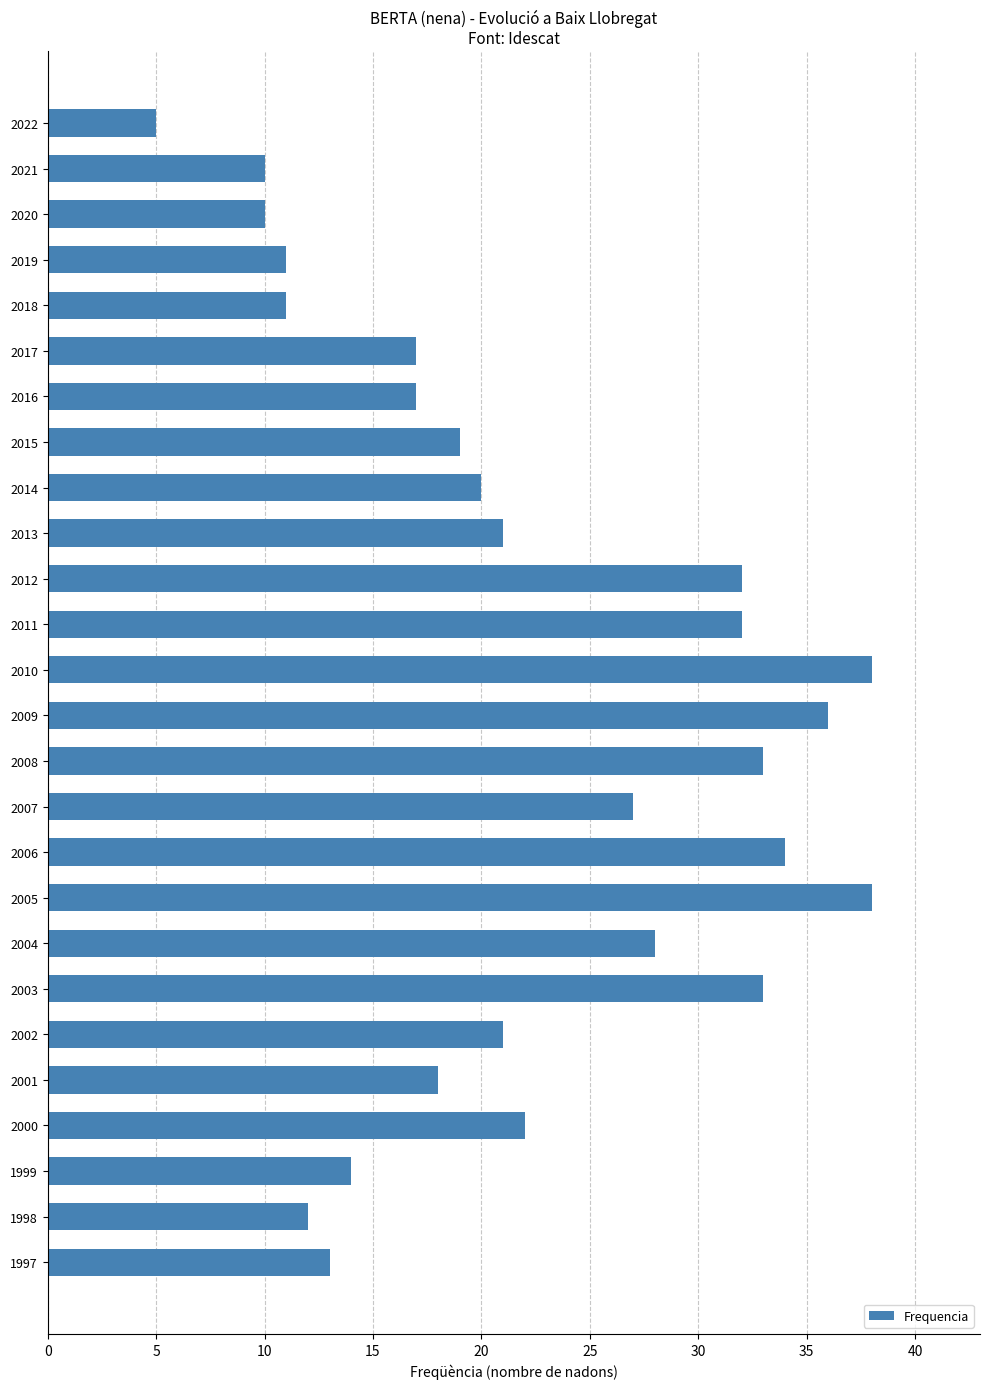

How many data points does each series have?

26